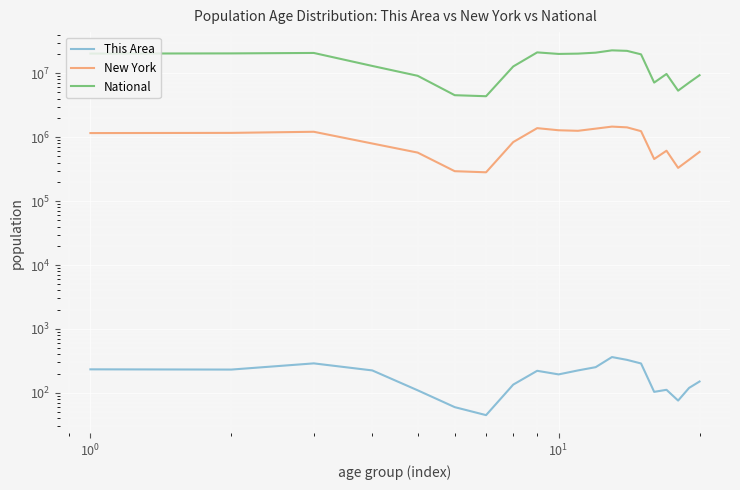

How many interior local peaks does the National series have?

4